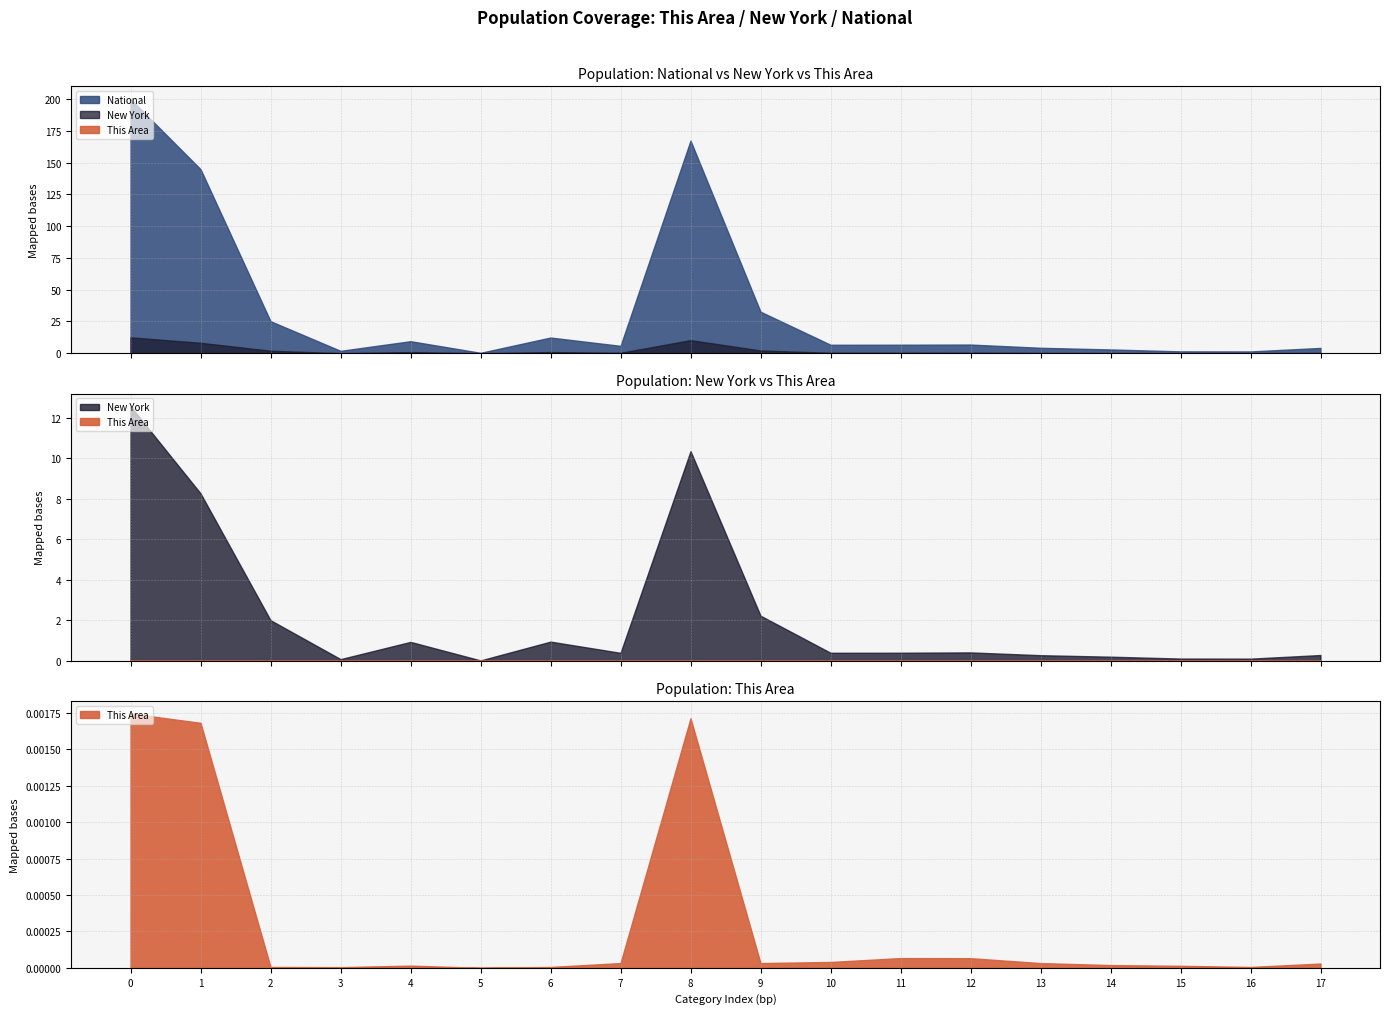

Does the chart display data point markers on the line(s)?

No